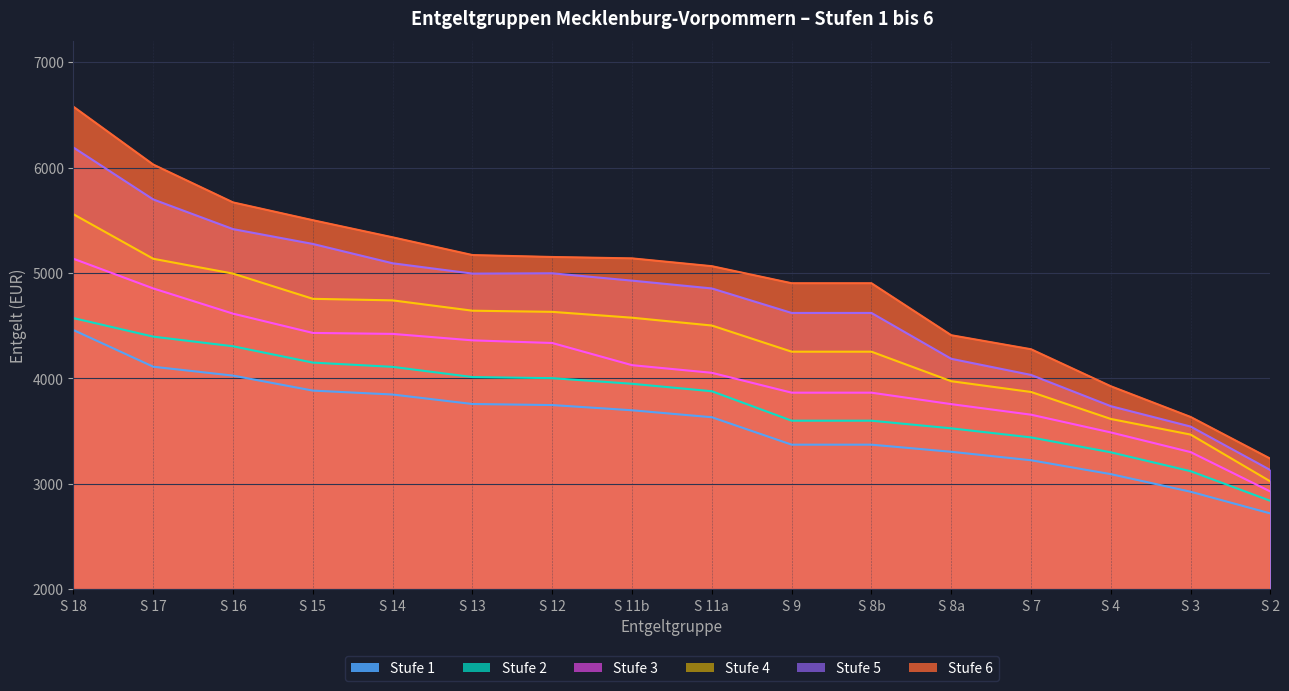

What is the total value across all series at S 11b?

26412.8